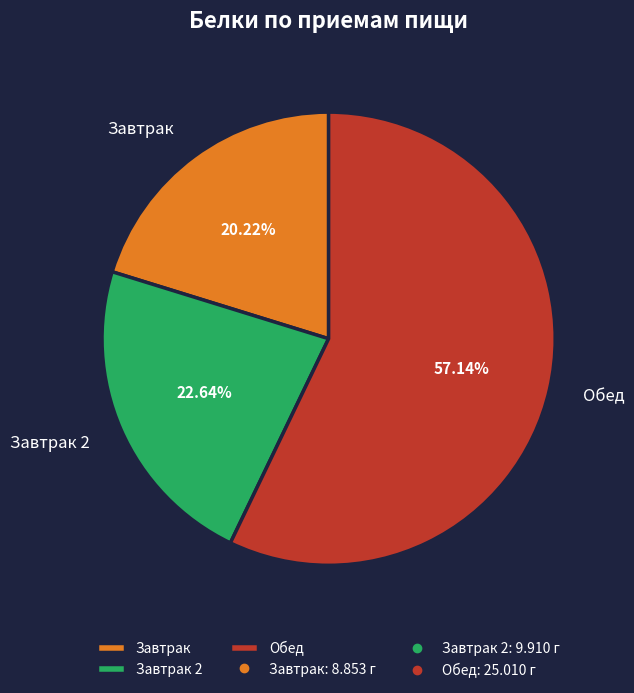

What is the smallest slice in the pie chart?

Завтрак